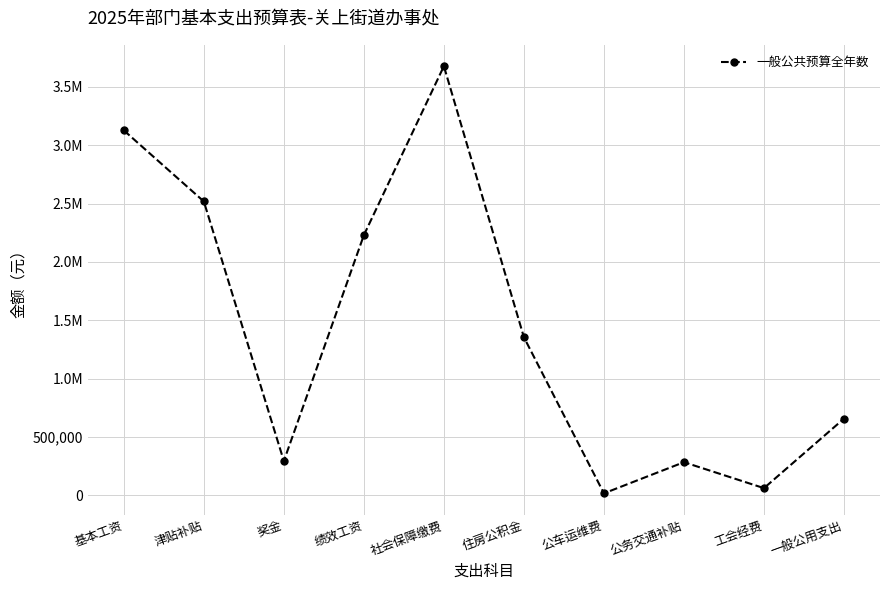

Does the chart have visible grid lines?

Yes